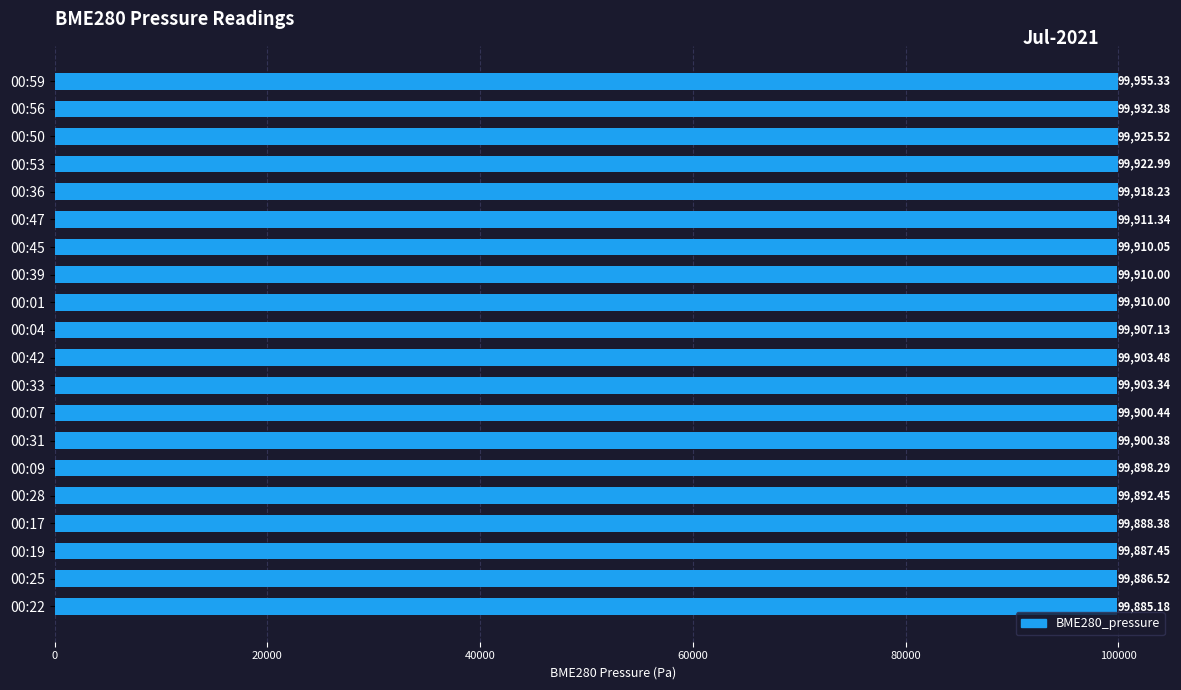

What is the sum of all values?

1998148.9